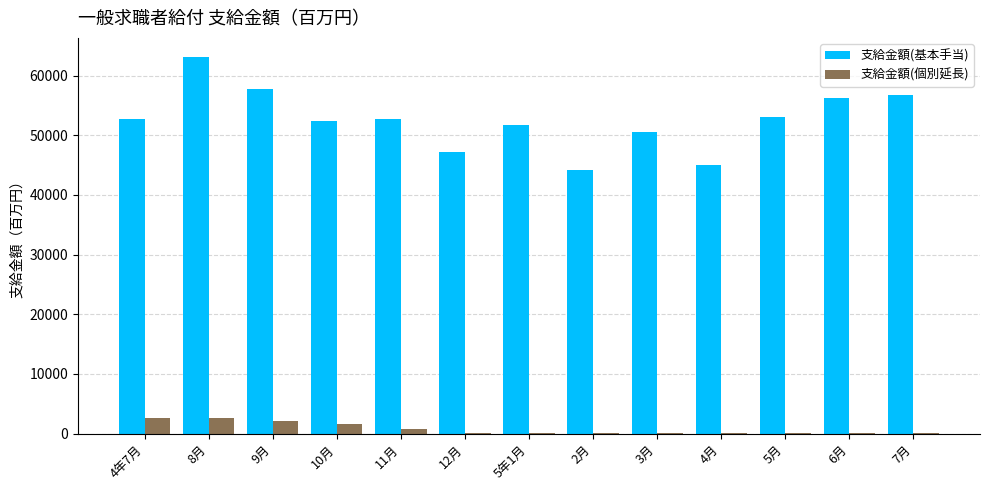

At which category is the sum across all series the highest?

8月